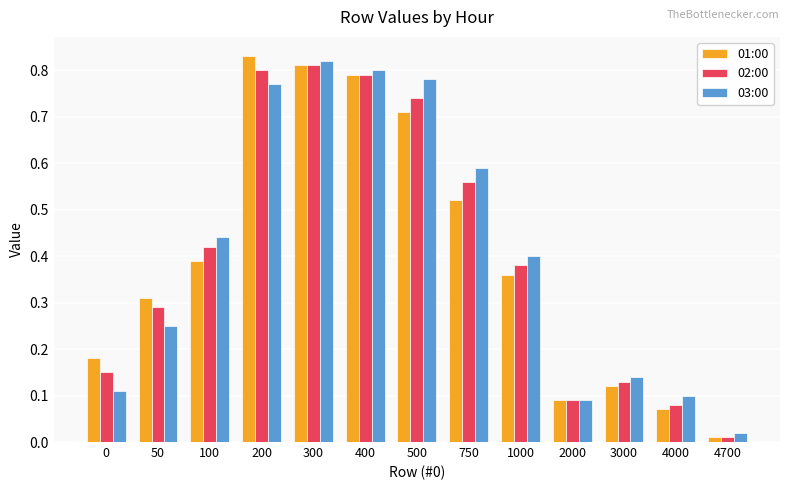

At which label is 01:00 closest to 0?

4700